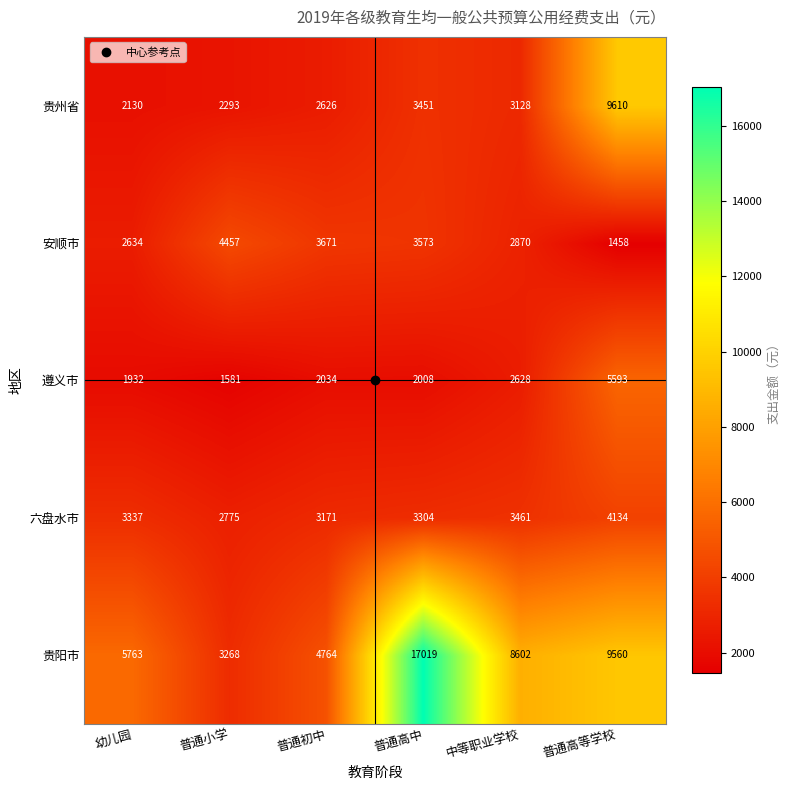

Read the 贵州省 value at 幼儿园.

2130